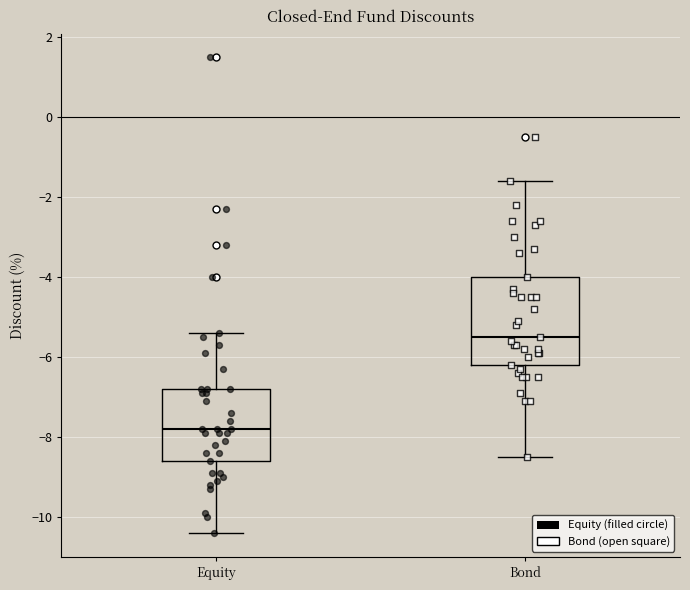

Where does the lower whisker of the box for Bond end on the y-axis? The values are not printed on the chart, so give them approximately, as read against the axis.

-8.4